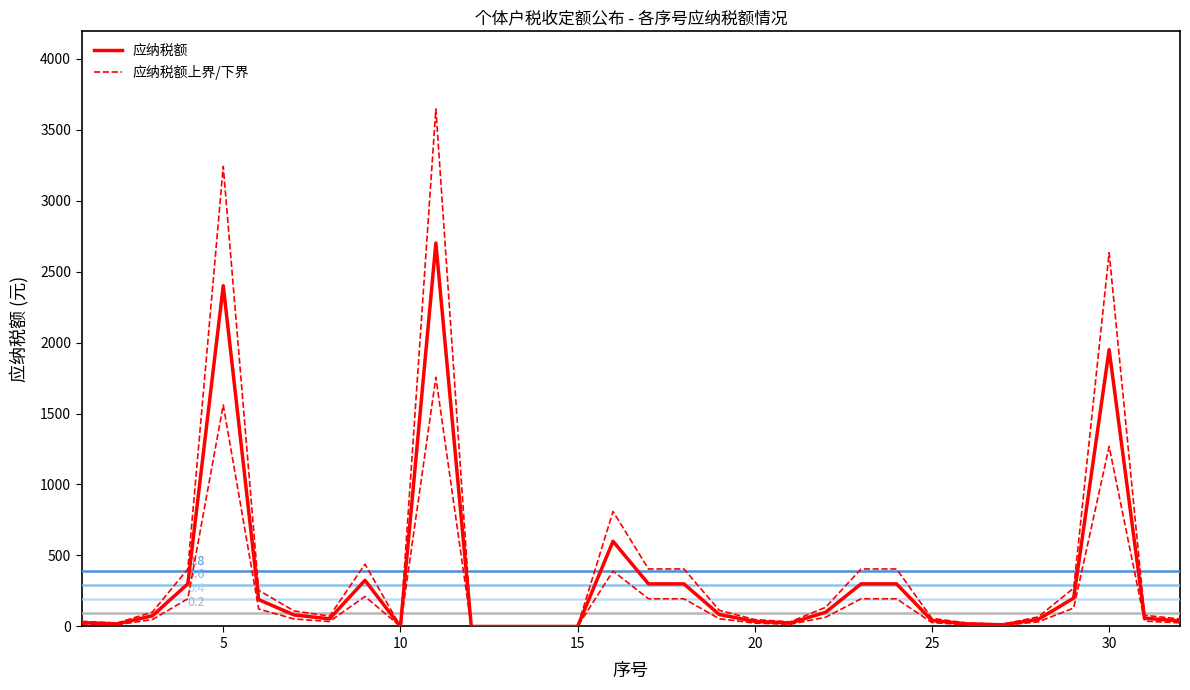

Which series has the largest total across all categories?

应纳税额